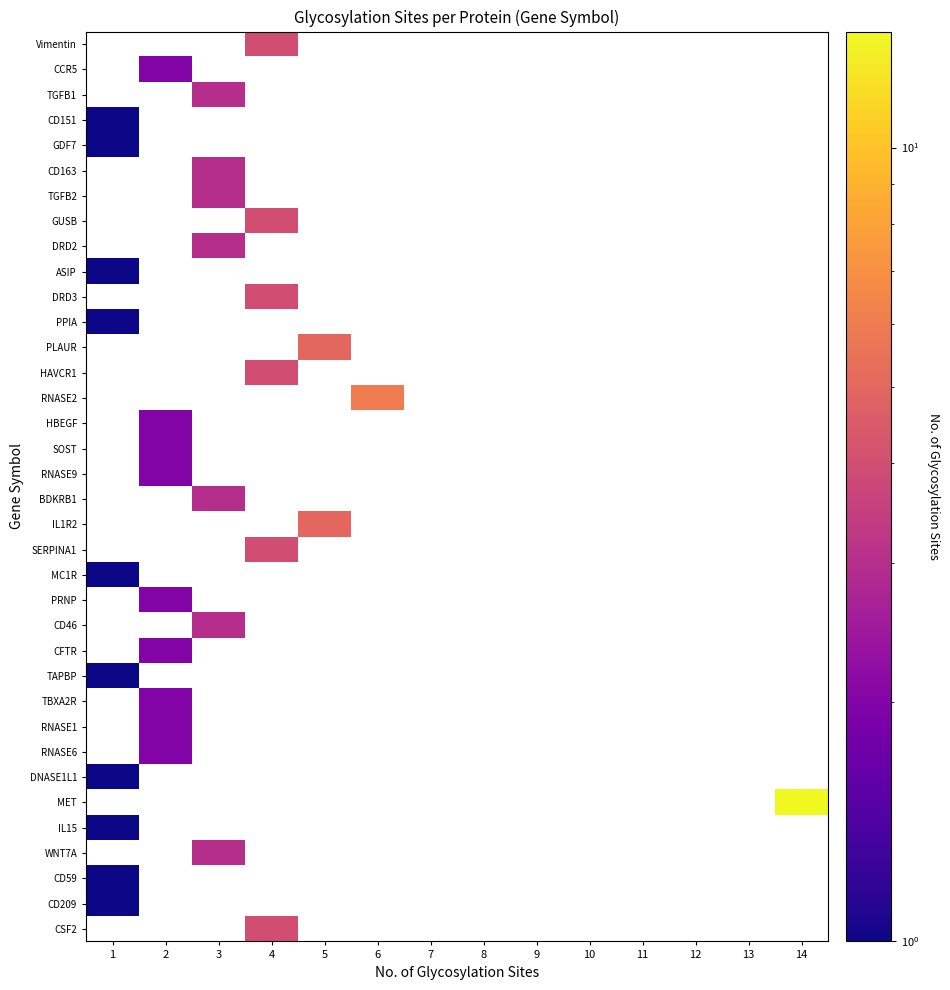

List the series in order of their peak value, lowest first.

CD151, GDF7, ASIP, PPIA, MC1R, TAPBP, DNASE1L1, IL15, CD59, CD209, CCR5, HBEGF, SOST, RNASE9, PRNP, CFTR, TBXA2R, RNASE1, RNASE6, TGFB1, CD163, TGFB2, DRD2, BDKRB1, CD46, WNT7A, Vimentin, GUSB, DRD3, HAVCR1, SERPINA1, CSF2, PLAUR, IL1R2, RNASE2, MET